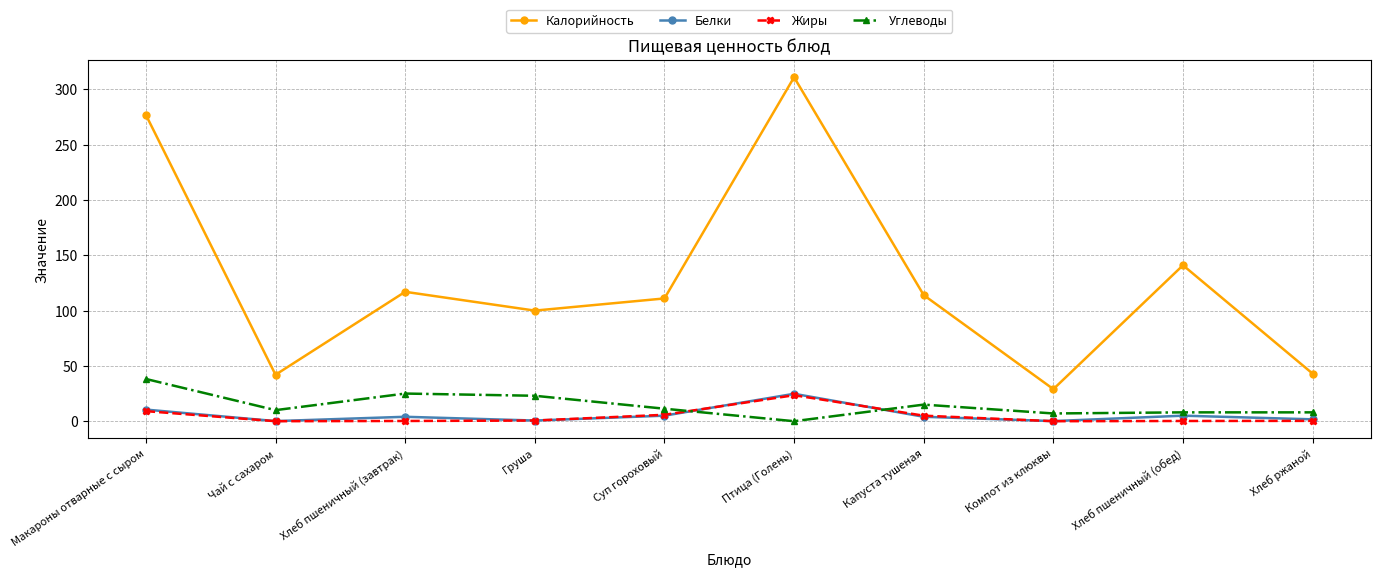

What position from the left is Птица (Голень)?

6